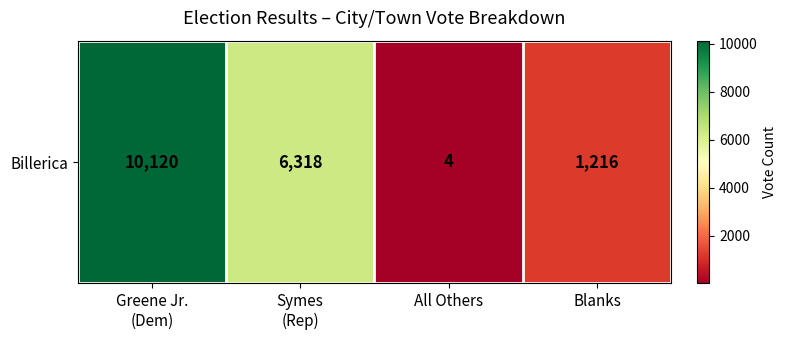

Rank the categories by value from lowest to highest.

All Others, Blanks, Symes
(Rep), Greene Jr.
(Dem)